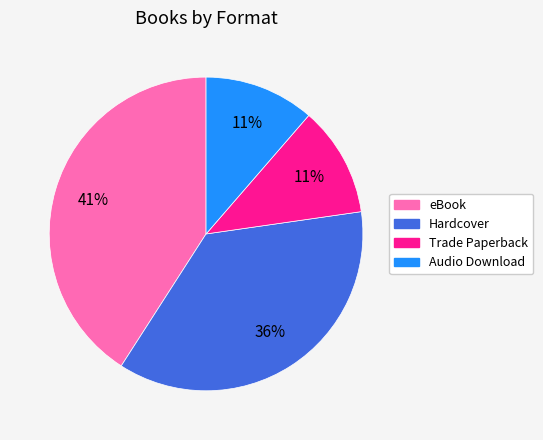

What is the ratio of the value at Audio Download to the value at Trade Paperback?

1.0